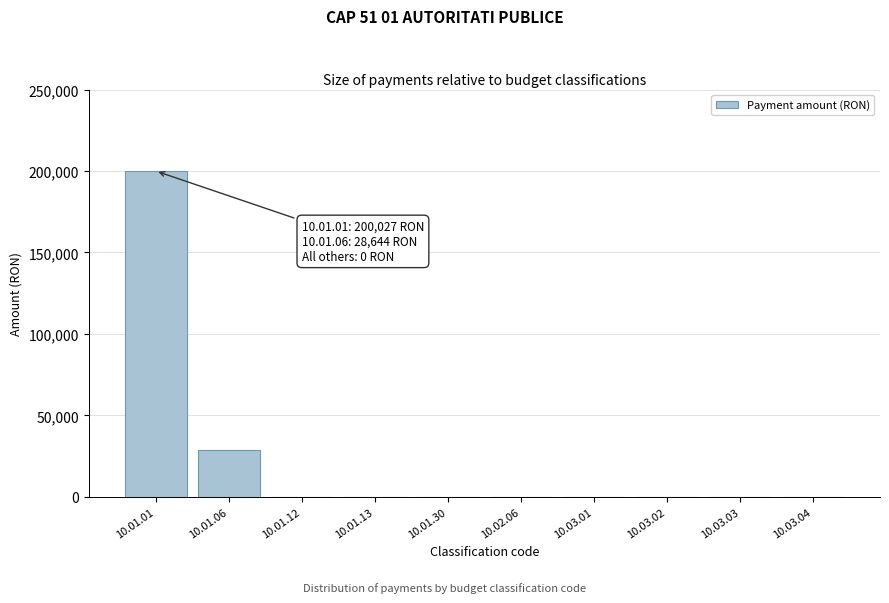

Reading left to right, transcribe all the data shown in this chart.

10.01.01=200027	10.01.06=28644	10.01.12=0	10.01.13=0	10.01.30=0	10.02.06=0	10.03.01=0	10.03.02=0	10.03.03=0	10.03.04=0